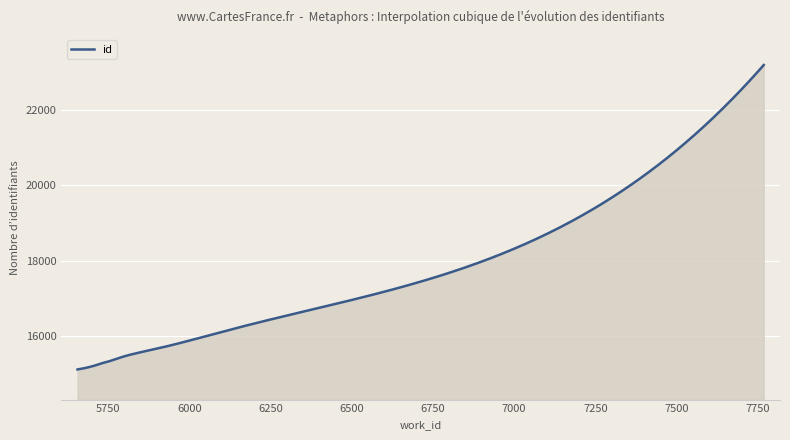

What is the minimum value shown in the chart?

15108.0